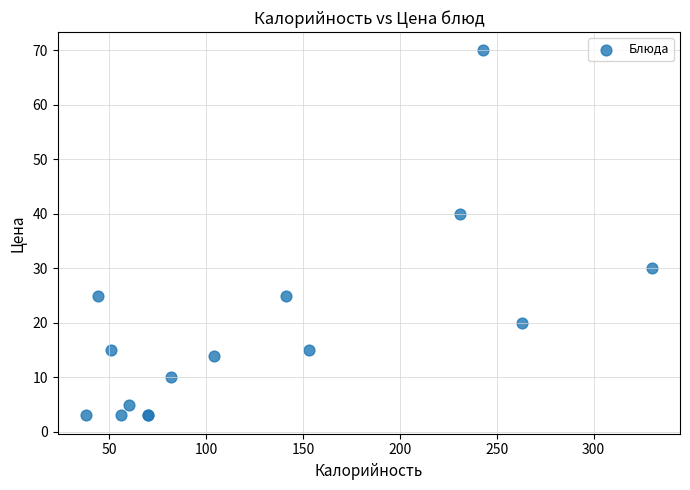

What Y value in the scatter plot is closest to 36?

40